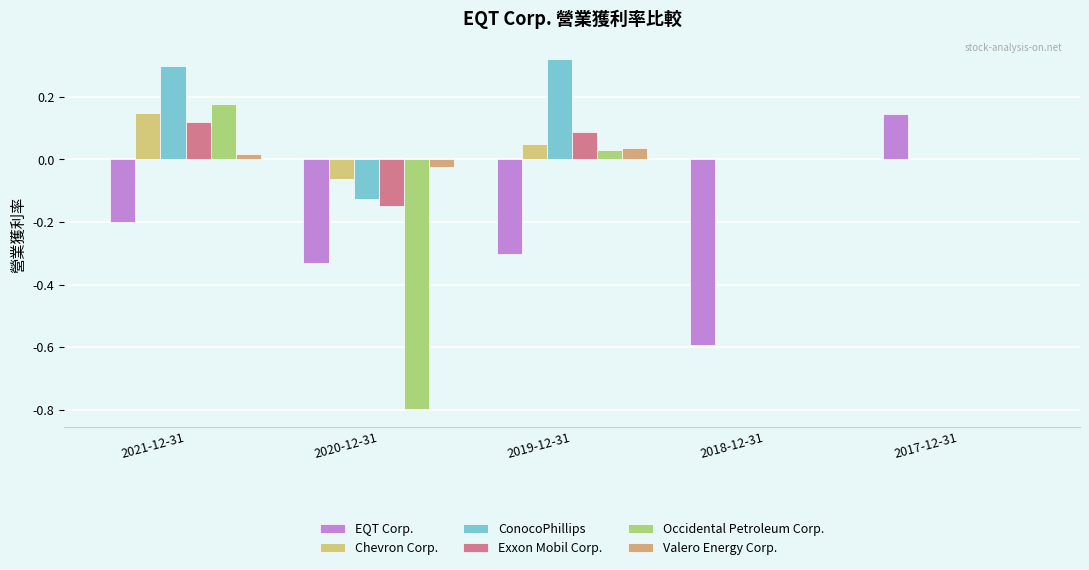

Count the Valero Energy Corp. values in the range 0 to 1.

4